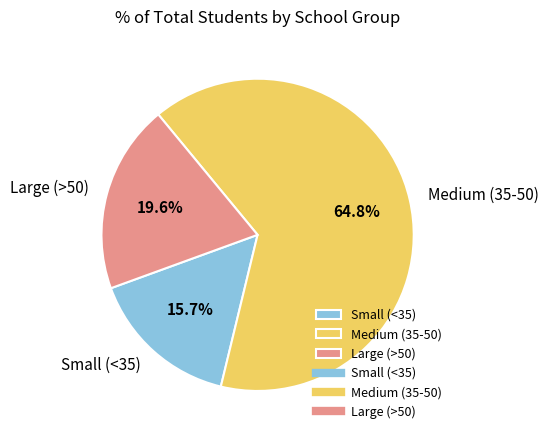

Between Small (<35) and Large (>50), which is larger?

Large (>50)